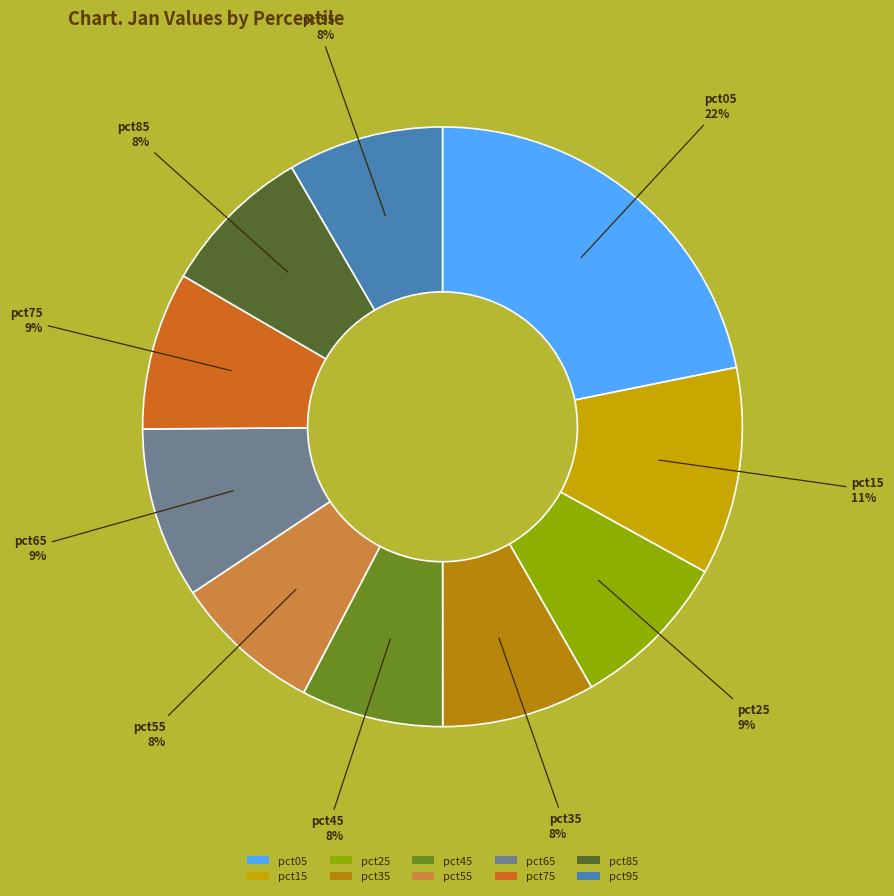

To the nearest percent, what is the combined percentage of pct55 and pct15?

19%